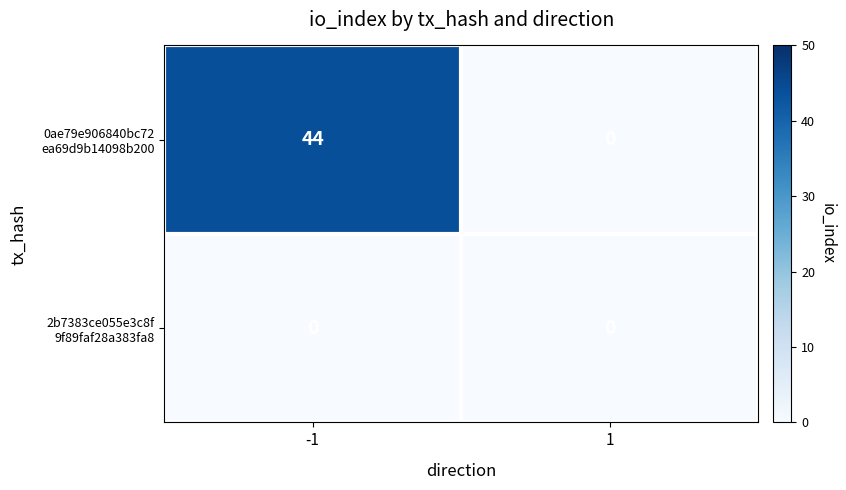

What is the greatest value displayed?

44